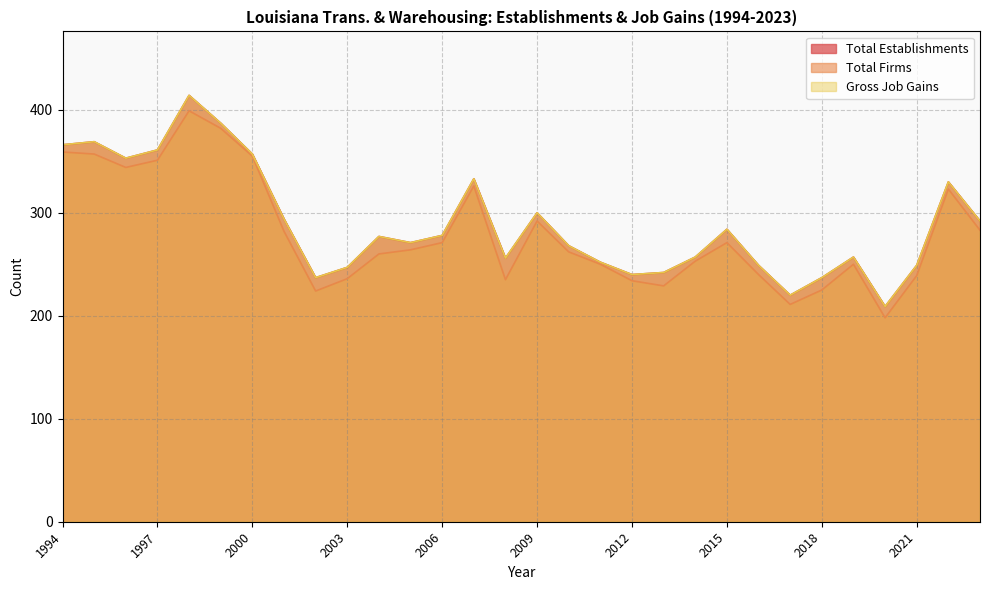

Which series has the widest spread of values?

Total Establishments